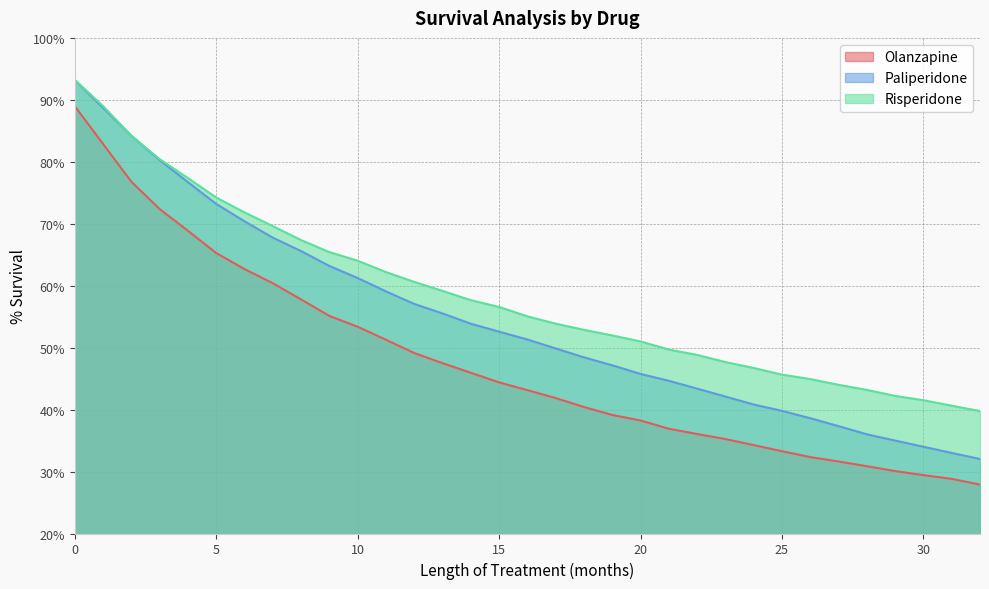

Reading right to left, extract all data points from this chart.

Olanzapine: 32=0.3	31=0.3	30=0.3	29=0.3	28=0.3	27=0.3	26=0.3	25=0.3	24=0.3	23=0.4	22=0.4	21=0.4	20=0.4	19=0.4	18=0.4	17=0.4	16=0.4	15=0.4	14=0.5	13=0.5	12=0.5	11=0.5	10=0.5	9=0.6	8=0.6	7=0.6	6=0.6	5=0.7	4=0.7	3=0.7	2=0.8	1=0.8	0=0.9
Paliperidone: 32=0.3	31=0.3	30=0.3	29=0.3	28=0.4	27=0.4	26=0.4	25=0.4	24=0.4	23=0.4	22=0.4	21=0.4	20=0.5	19=0.5	18=0.5	17=0.5	16=0.5	15=0.5	14=0.5	13=0.6	12=0.6	11=0.6	10=0.6	9=0.6	8=0.7	7=0.7	6=0.7	5=0.7	4=0.8	3=0.8	2=0.8	1=0.9	0=0.9
Risperidone: 32=0.4	31=0.4	30=0.4	29=0.4	28=0.4	27=0.4	26=0.4	25=0.5	24=0.5	23=0.5	22=0.5	21=0.5	20=0.5	19=0.5	18=0.5	17=0.5	16=0.6	15=0.6	14=0.6	13=0.6	12=0.6	11=0.6	10=0.6	9=0.7	8=0.7	7=0.7	6=0.7	5=0.7	4=0.8	3=0.8	2=0.8	1=0.9	0=0.9